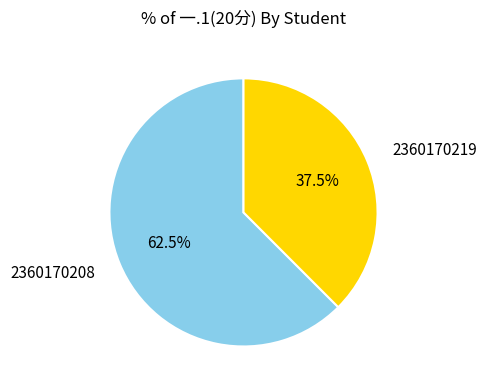

Does any single category account for the majority?

Yes